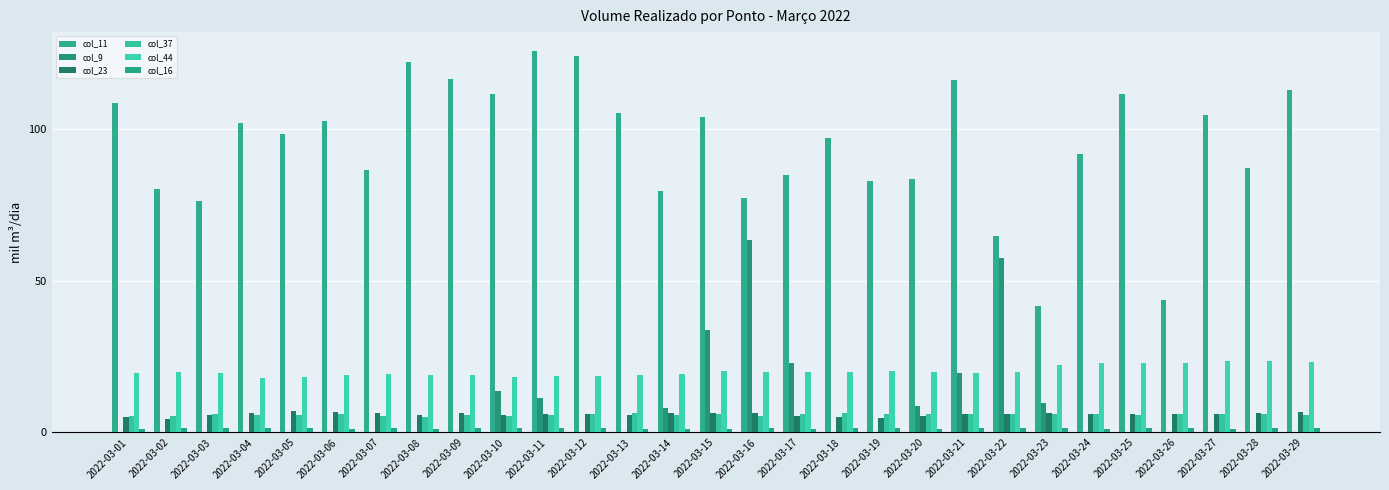

What is the sum of all col_23 values?

173.2